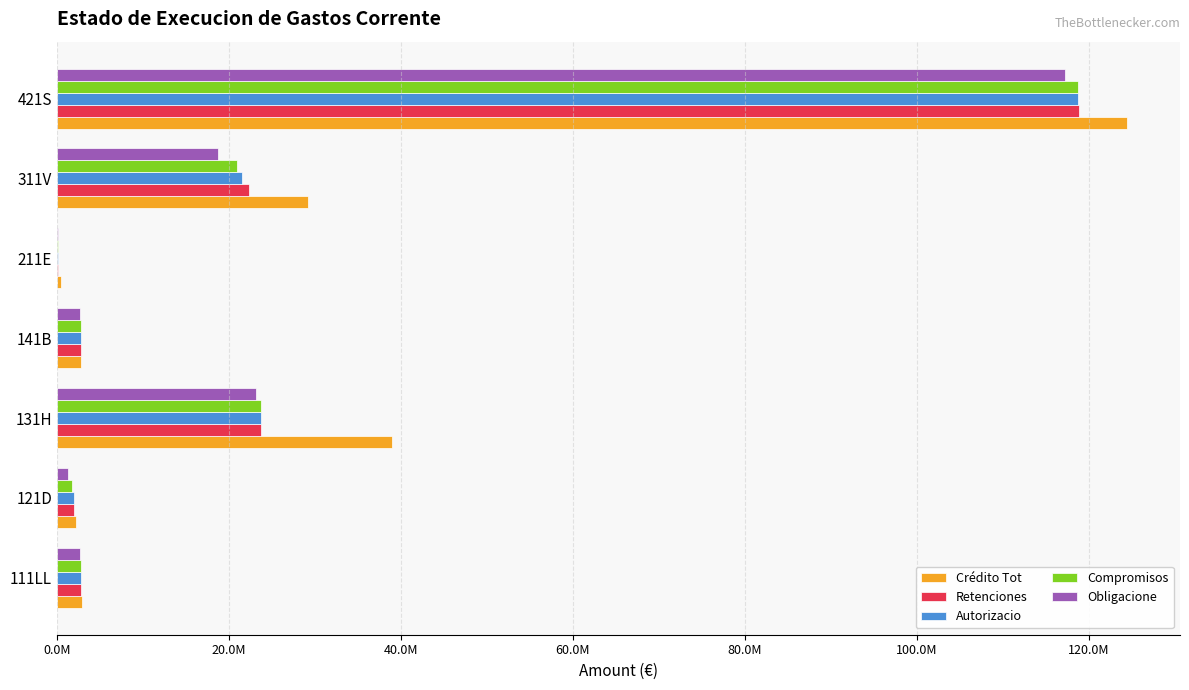

What are all the series names shown in the legend?

Crédito Tot, Retenciones, Autorizacio, Compromisos, Obligacione